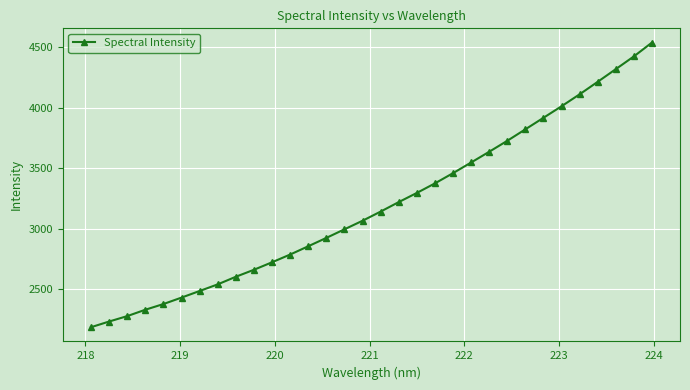

What is the value of the 21st point from the left?

3459.2